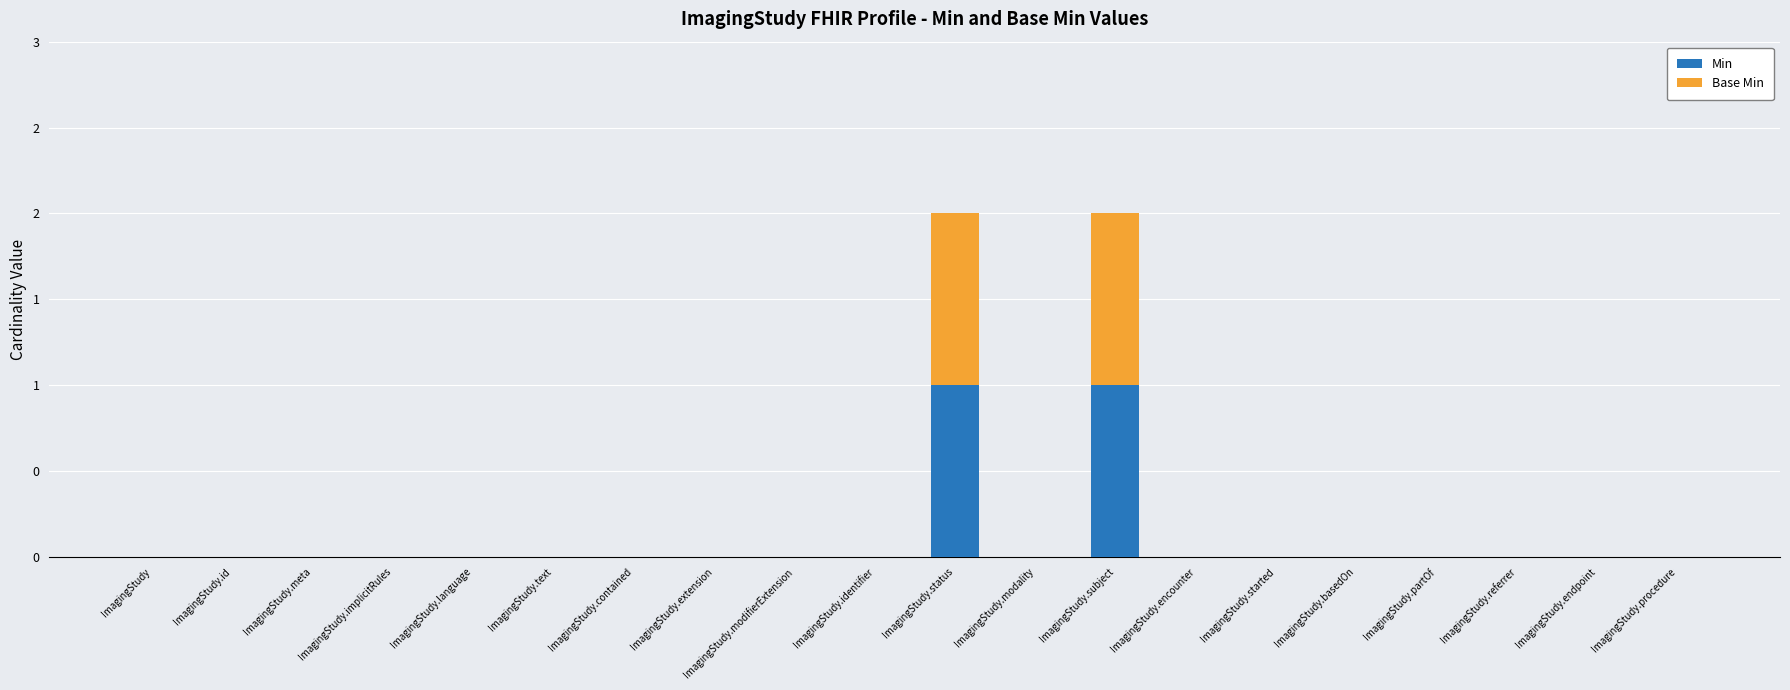

Which series has the widest spread of values?

Min